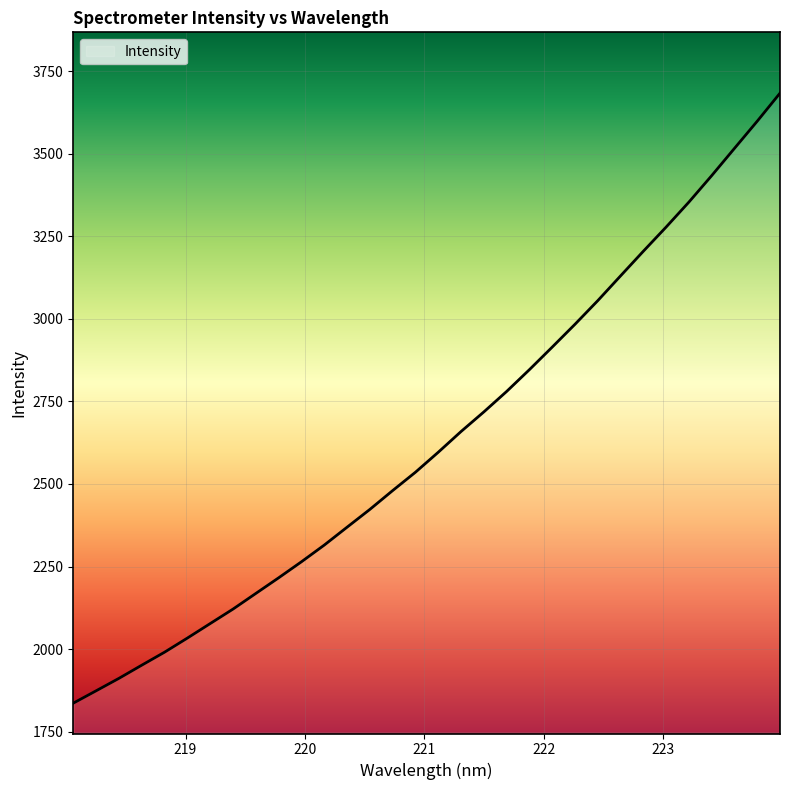

What is the maximum value shown in the chart?

3683.1